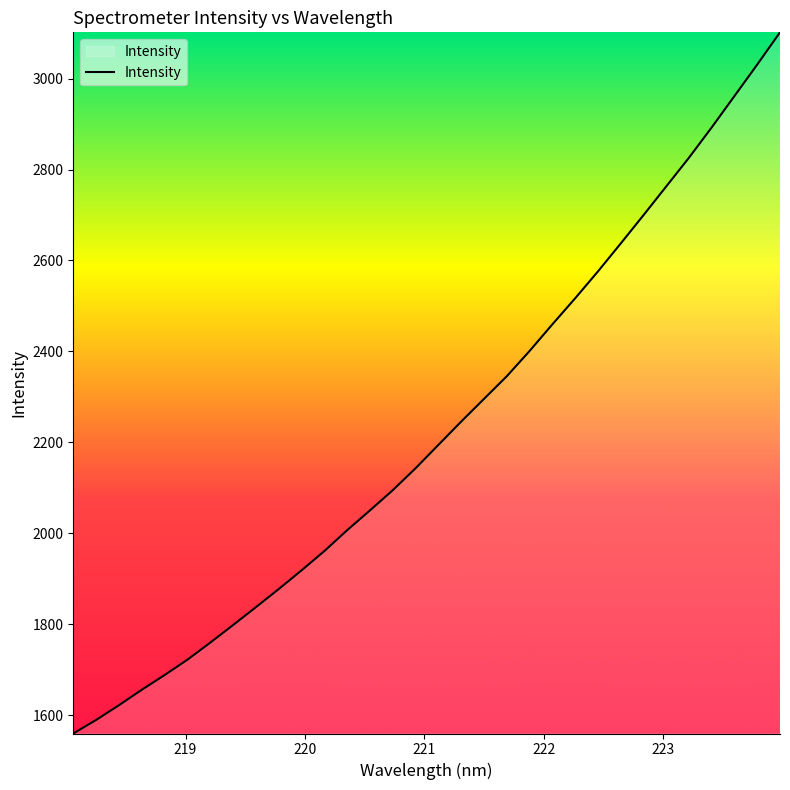

What is the maximum value shown in the chart?

3101.8